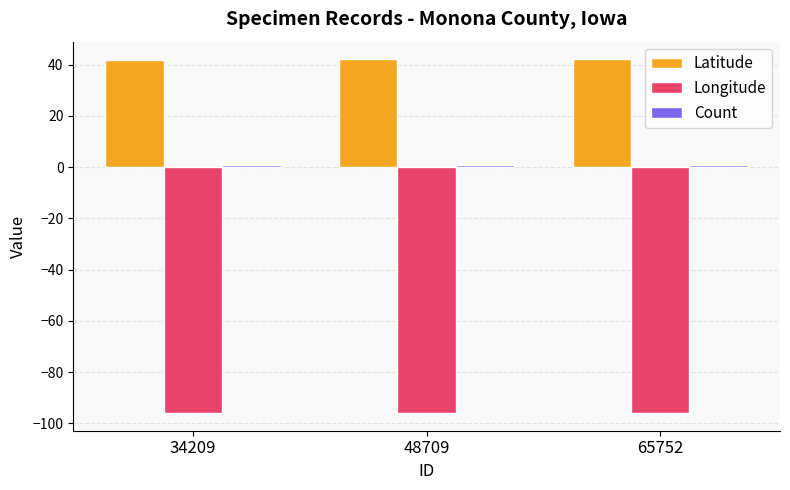

What is the highest value of the Longitude series?

-96.0